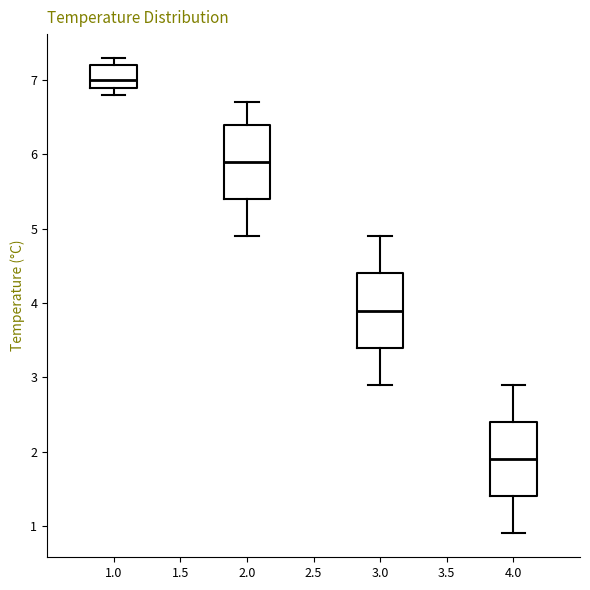

Which box has the lowest median line?

4.0